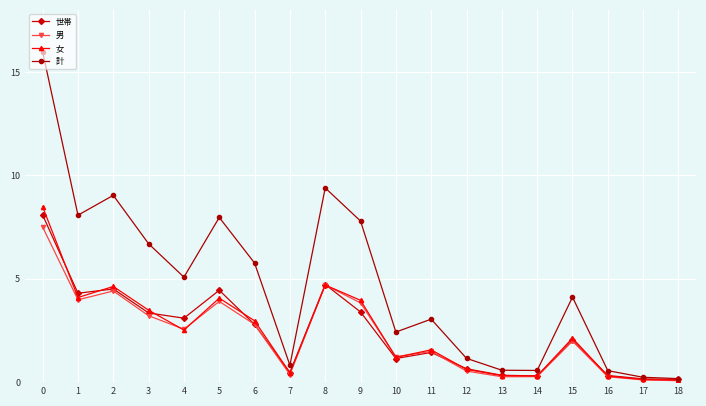

Rank the series by their maximum value, from lowest to highest.

男, 世帯, 女, 計